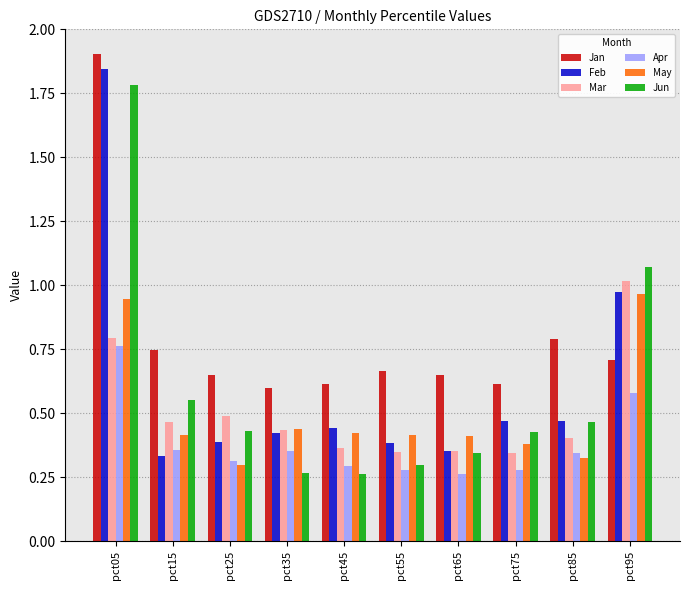

What are all the series names shown in the legend?

Jan, Feb, Mar, Apr, May, Jun